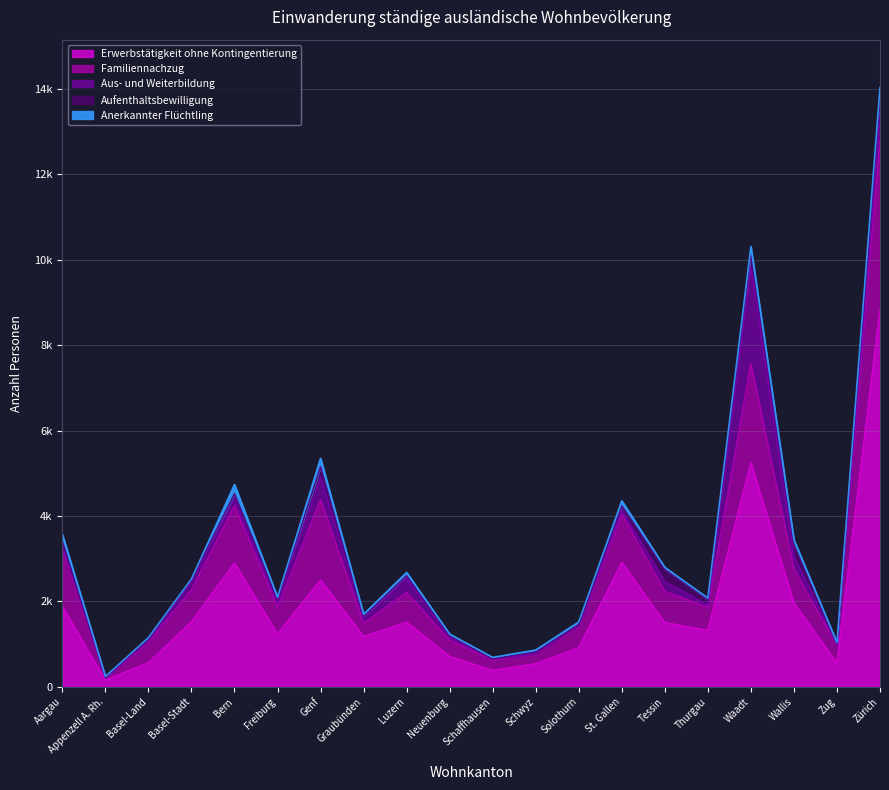

How many interior local valleys does the Aufenthaltsbewilligung series have?

7